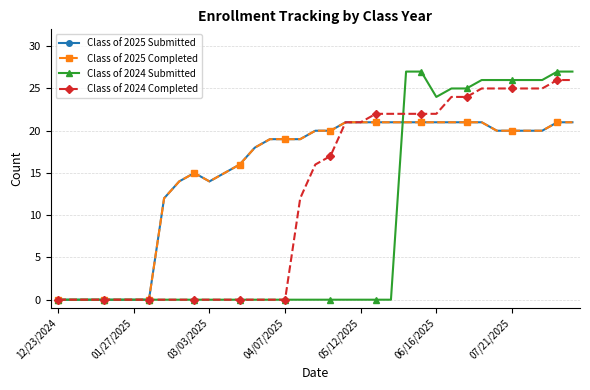

Does the chart have visible grid lines?

Yes